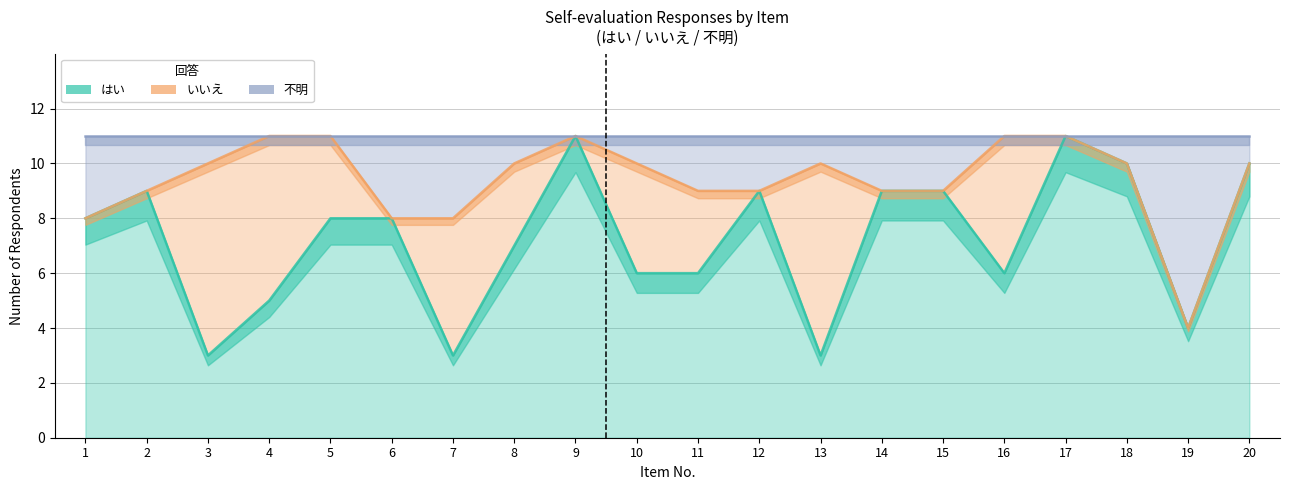

Where is はい nearest to the value 7?

8